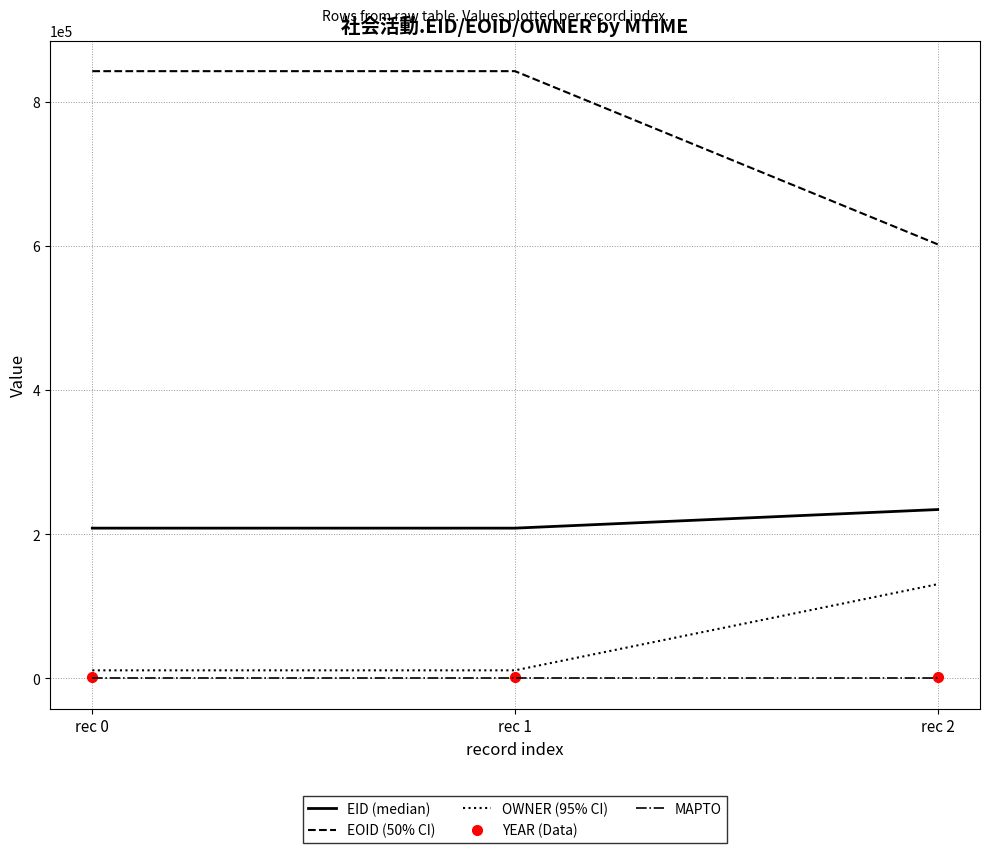

What is the maximum value shown in the chart?

842890